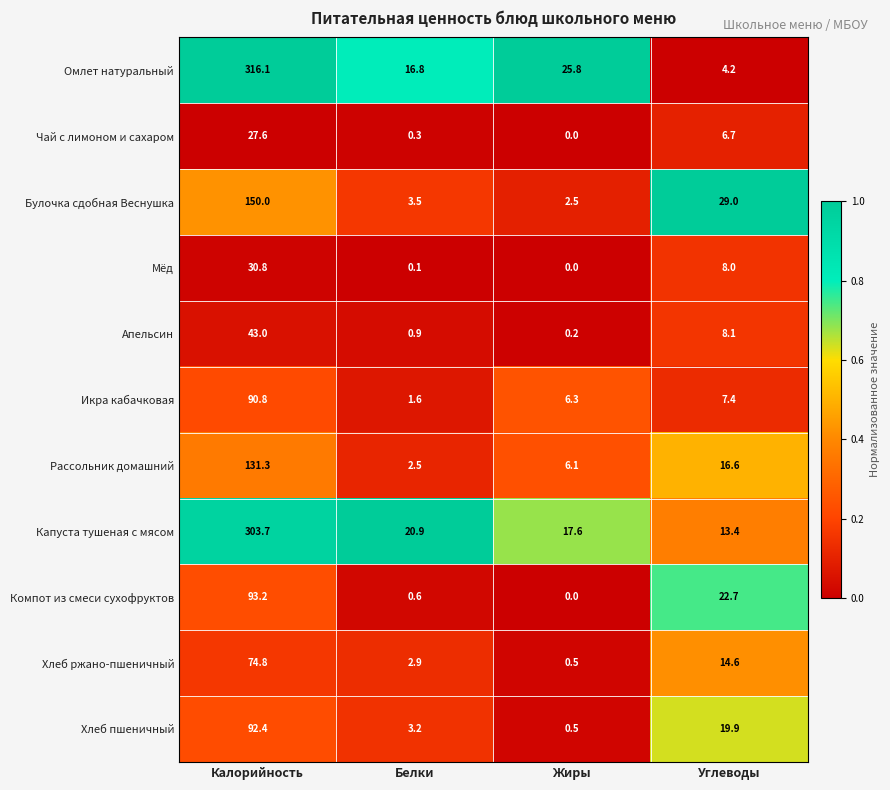

Which category has the lowest value across all series?

Жиры